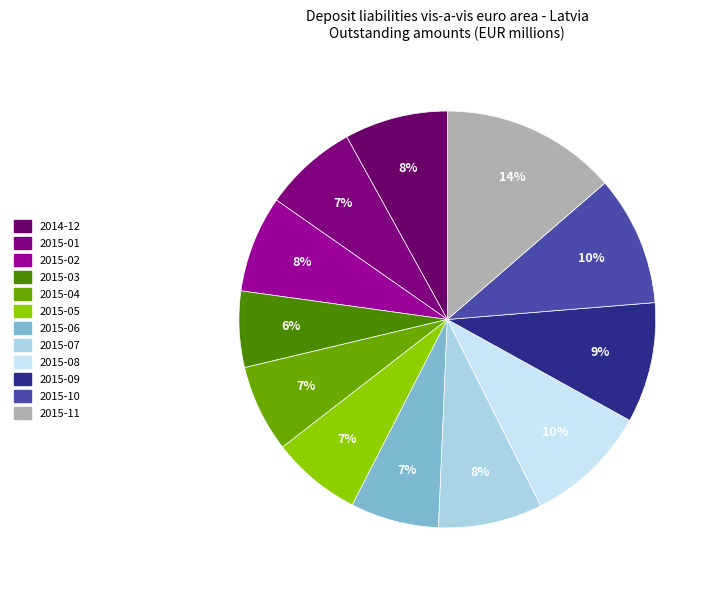

Is it true that 2015-02 is 8% of the pie?

True